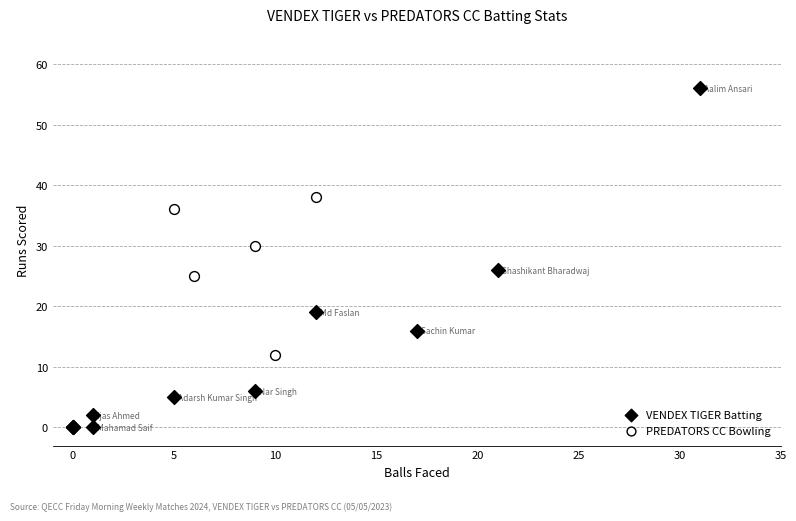

Which series reaches the maximum Y coordinate?

VENDEX TIGER Batting